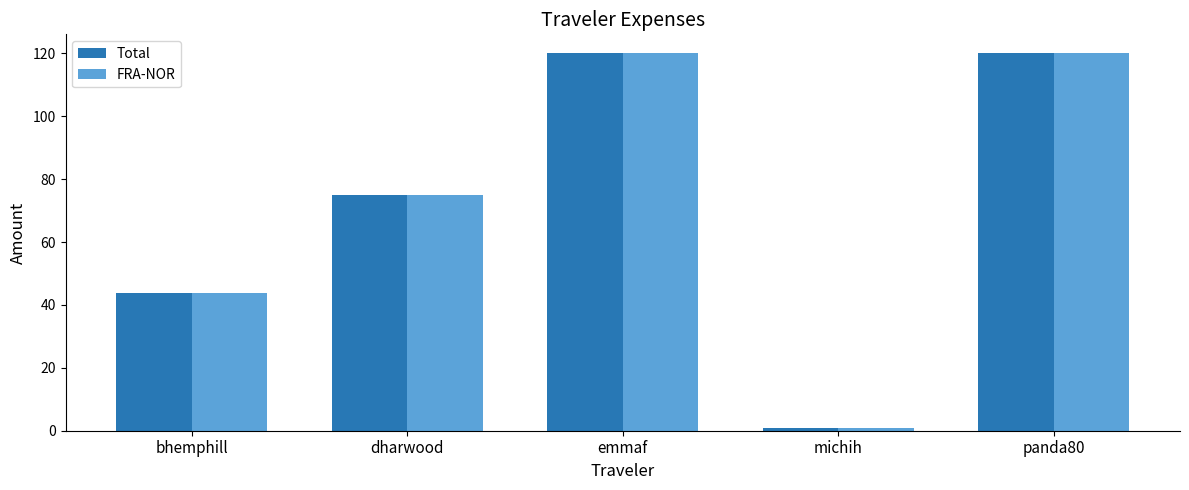

What is the sum of the FRA-NOR values at bhemphill and emmaf?

163.8